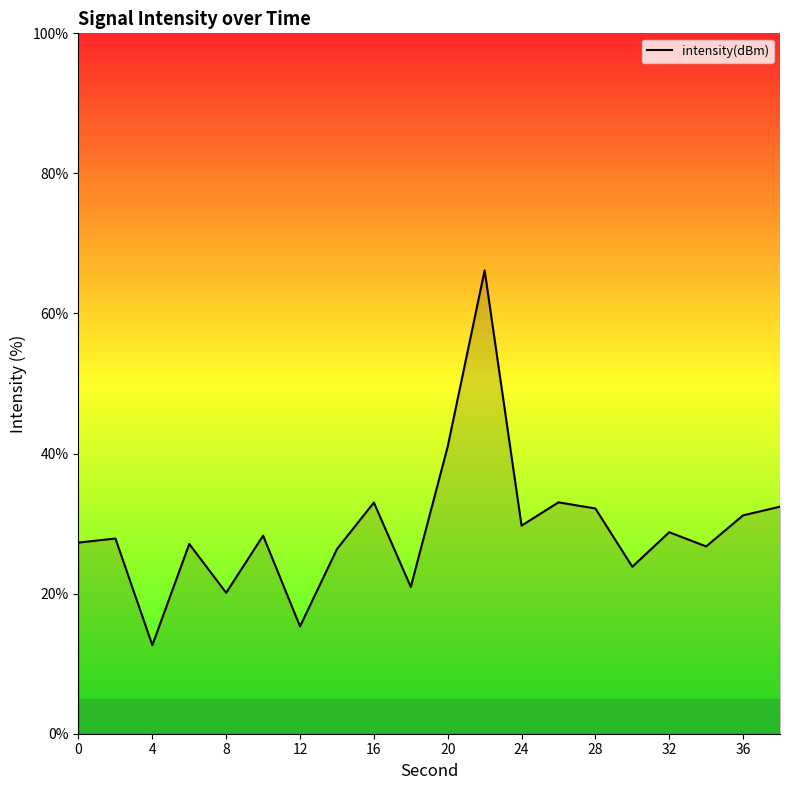

What is the difference between the maximum and minimum values?

53.5